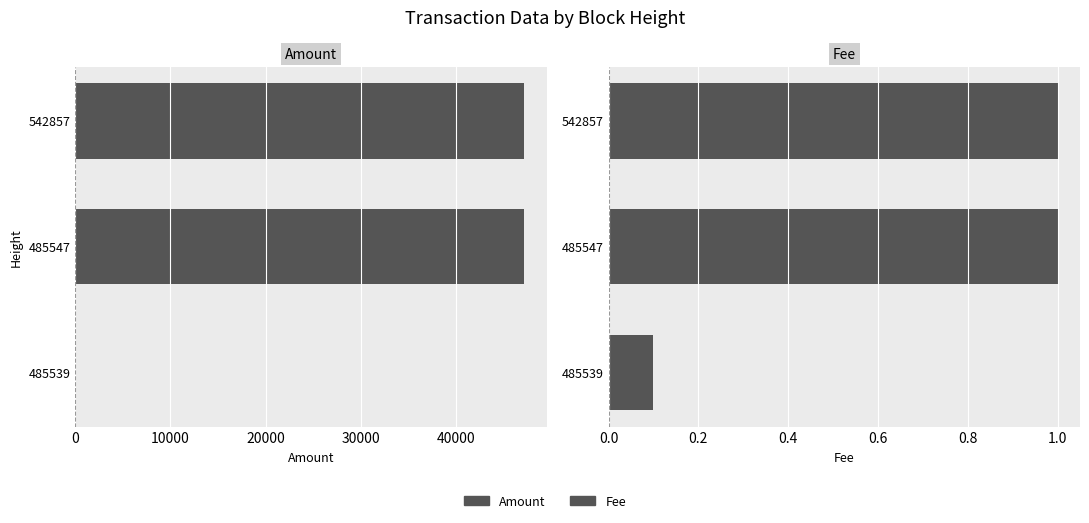

Reading right to left, what are all the values shown in this chart?

Amount: 47168.8	47167.8	1.0
Fee: 1.0	1.0	0.1